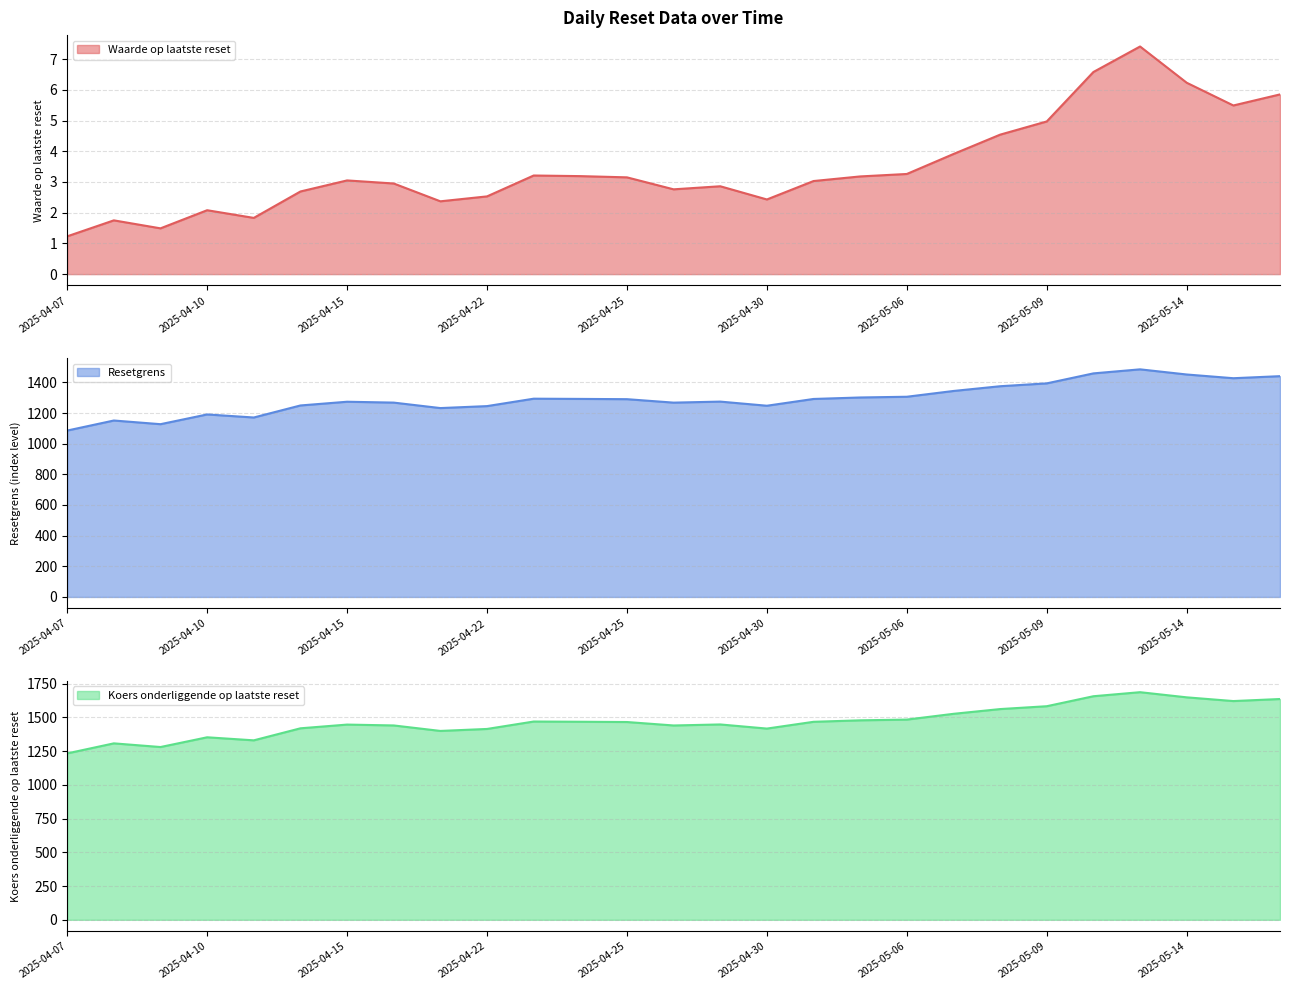

Between 2025-04-14 and 2025-04-28, which is larger?

2025-04-28